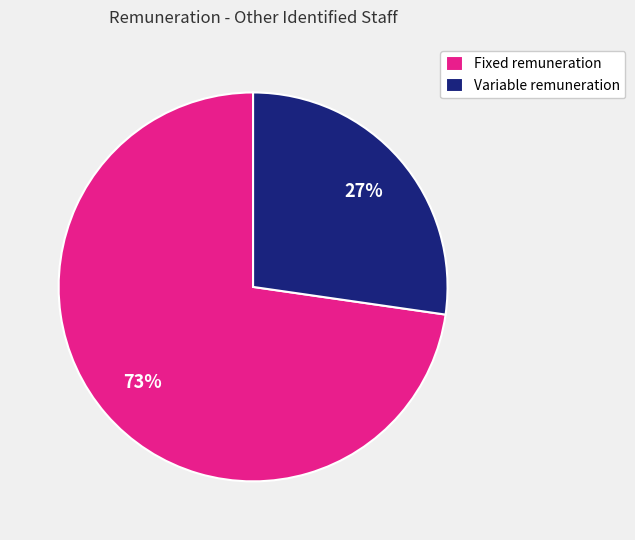

Rank the categories by value from lowest to highest.

Variable remuneration, Fixed remuneration